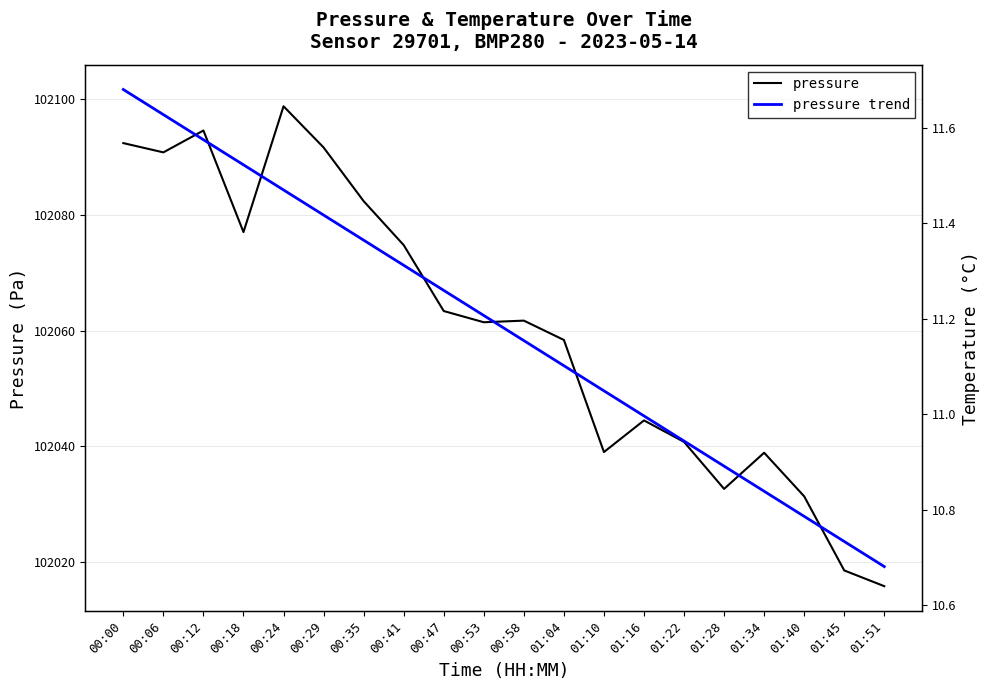

How many values in the pressure trend series exceed 102062?

10